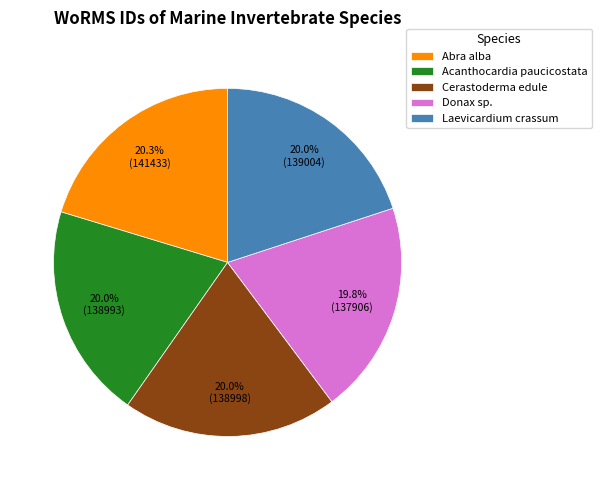

To the nearest percent, what percentage of the pie is Donax sp.?

20%